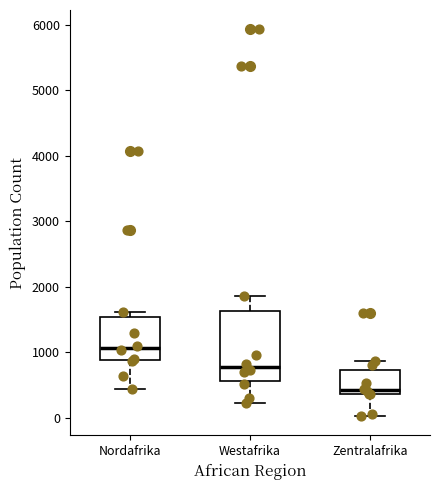

Comparing the boxes themselves (not the whiskers), which one is the tallest?

Westafrika